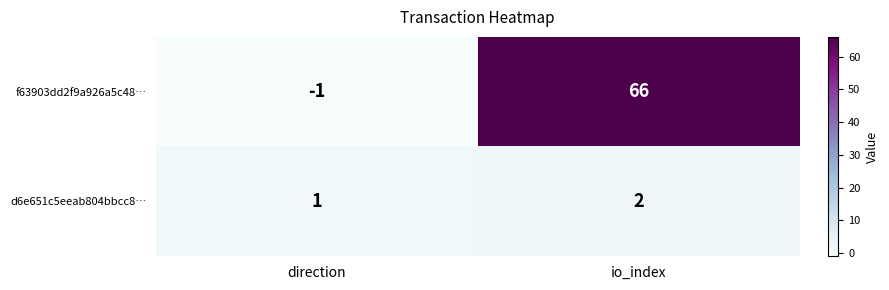

Where is d6e651c5eeab804bbcc8… nearest to the value 1?

direction